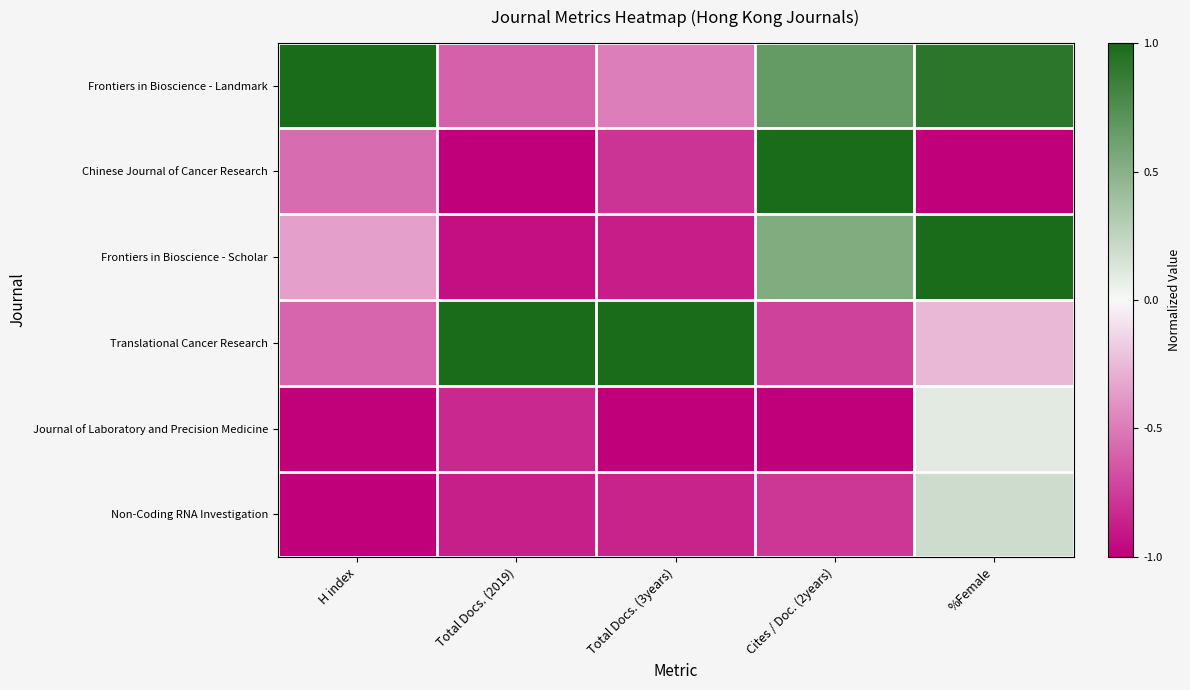

What is the greatest value displayed?

1.0